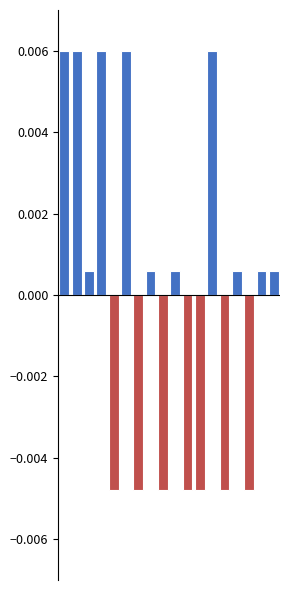

Count the number of categories in the chart.

18